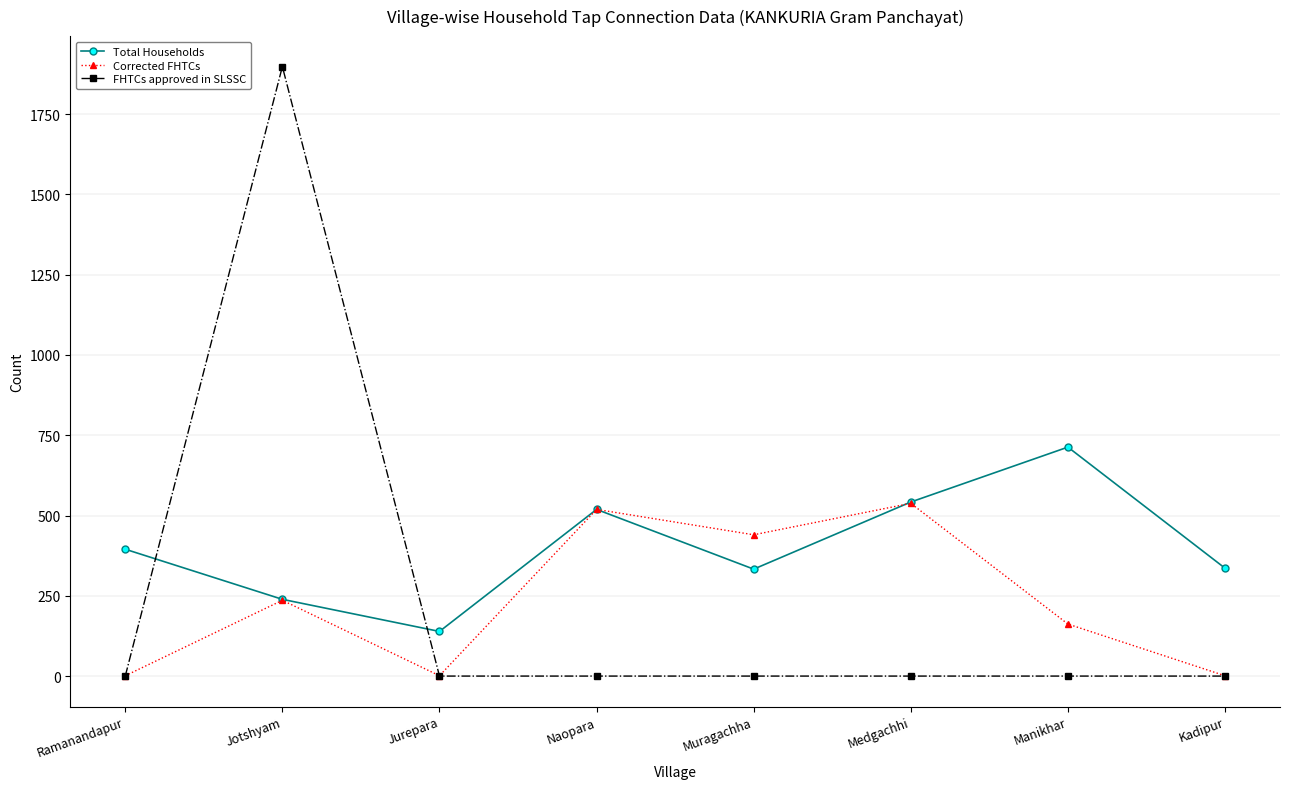

What are all the series names shown in the legend?

Total Households, Corrected FHTCs, FHTCs approved in SLSSC